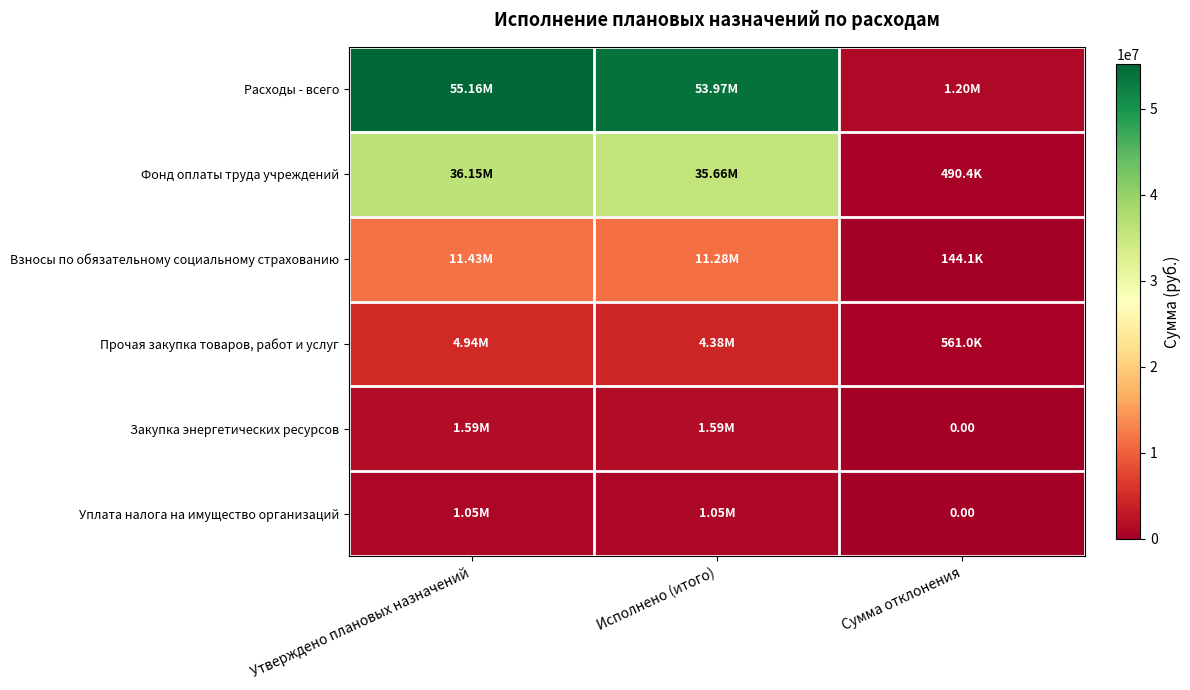

How many values in the Расходы - всего series are below 53965072?

1